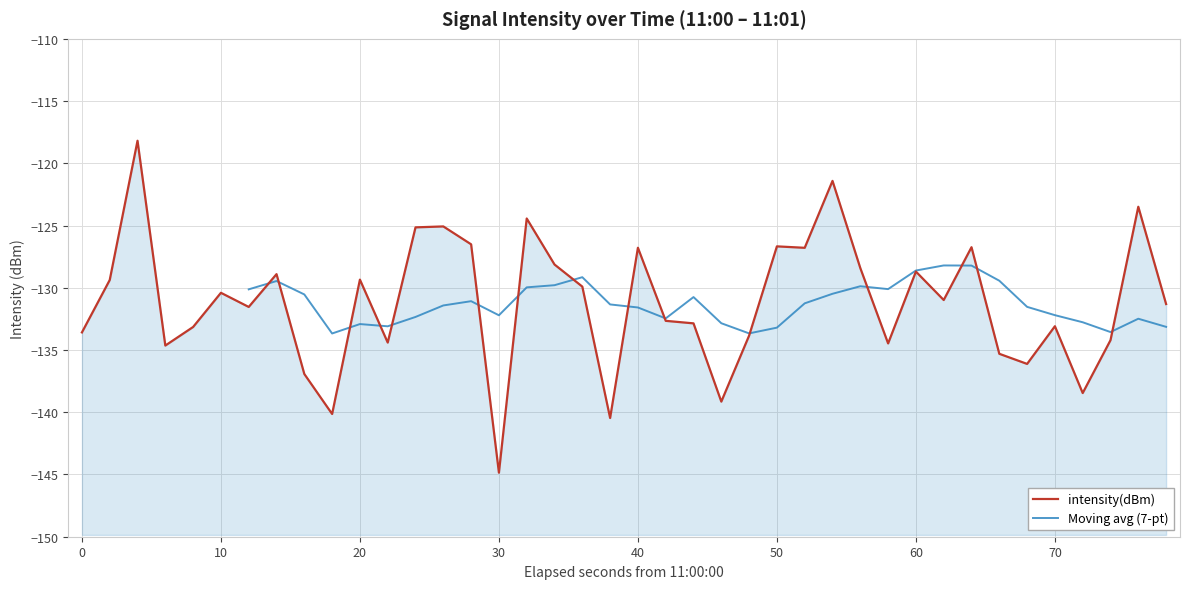

True or false: the data shows -235.1 at 37.

False